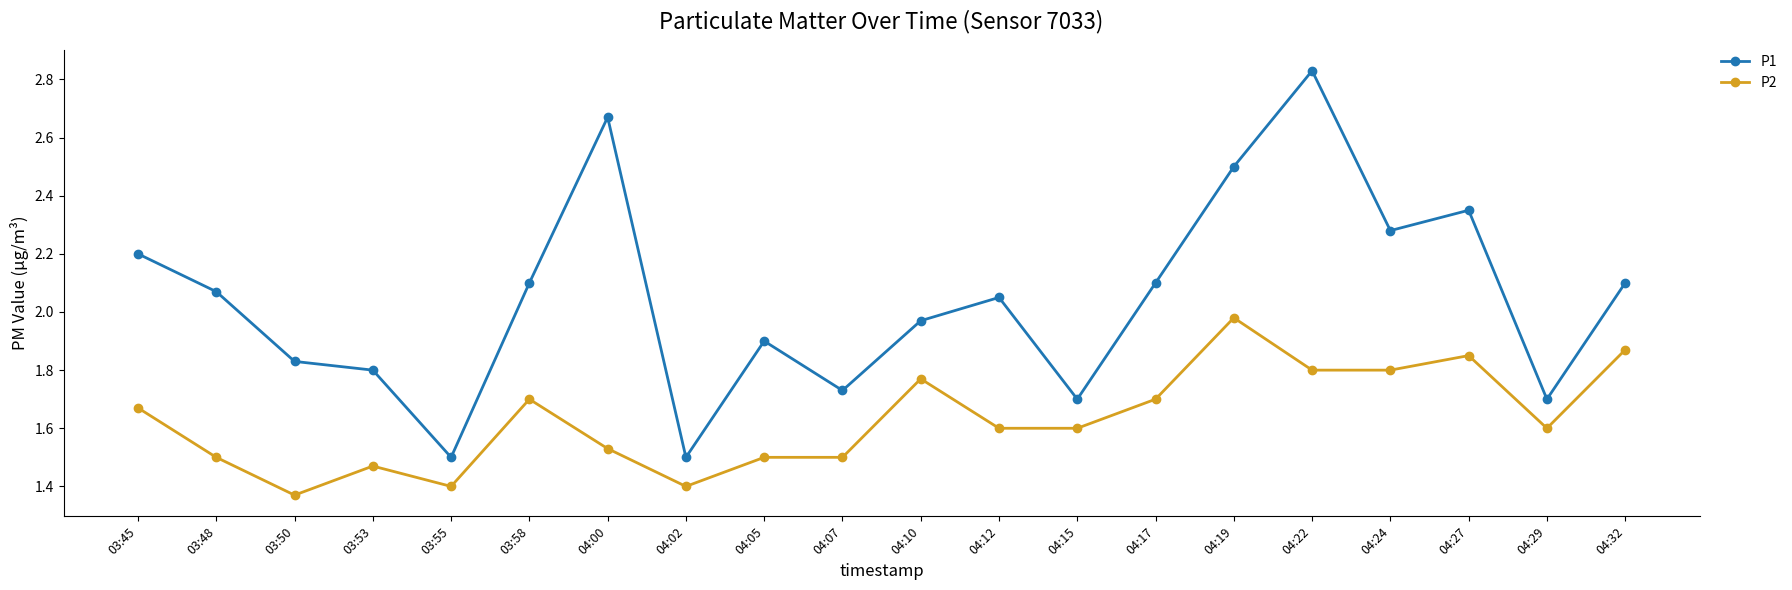

Which category has the highest value across all series?

04:22